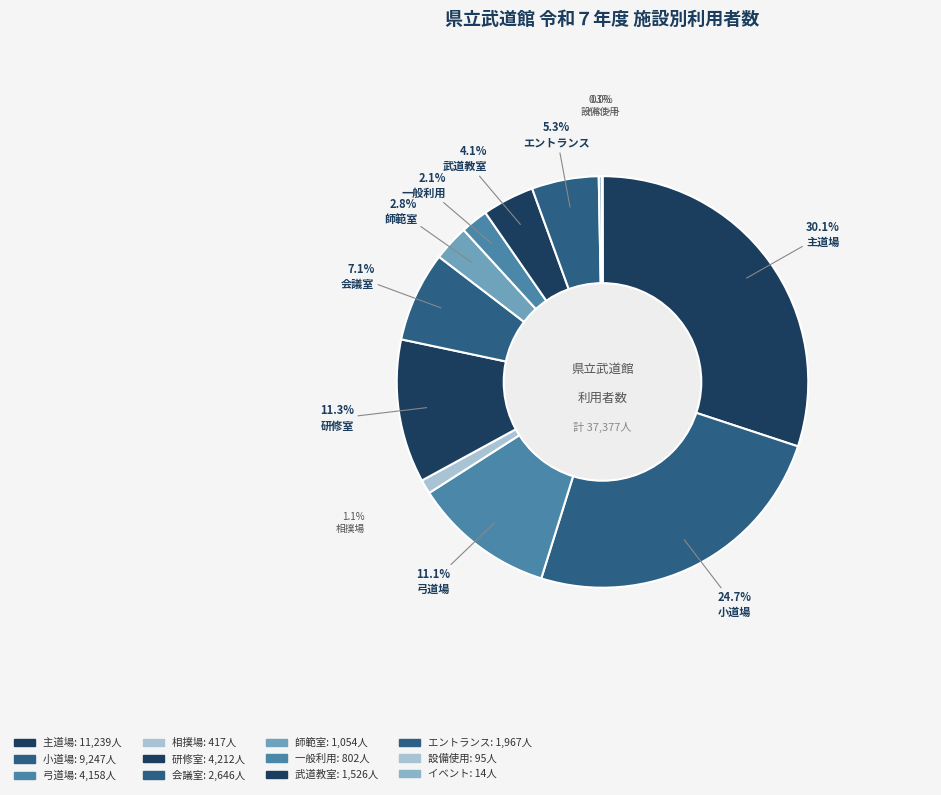

How many segments does this pie chart have?

12